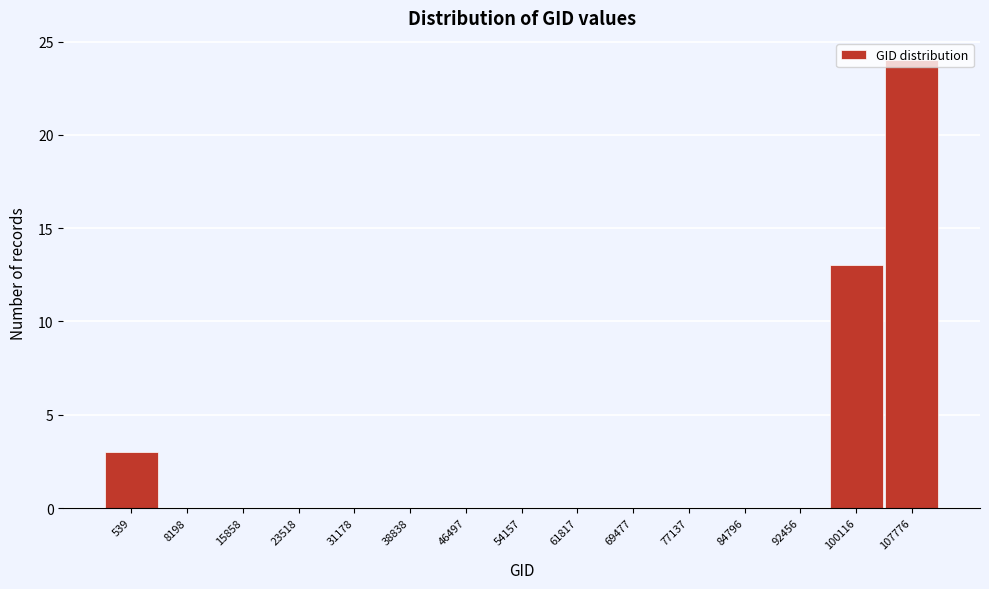

Where is the data nearest to the value 12?

100116